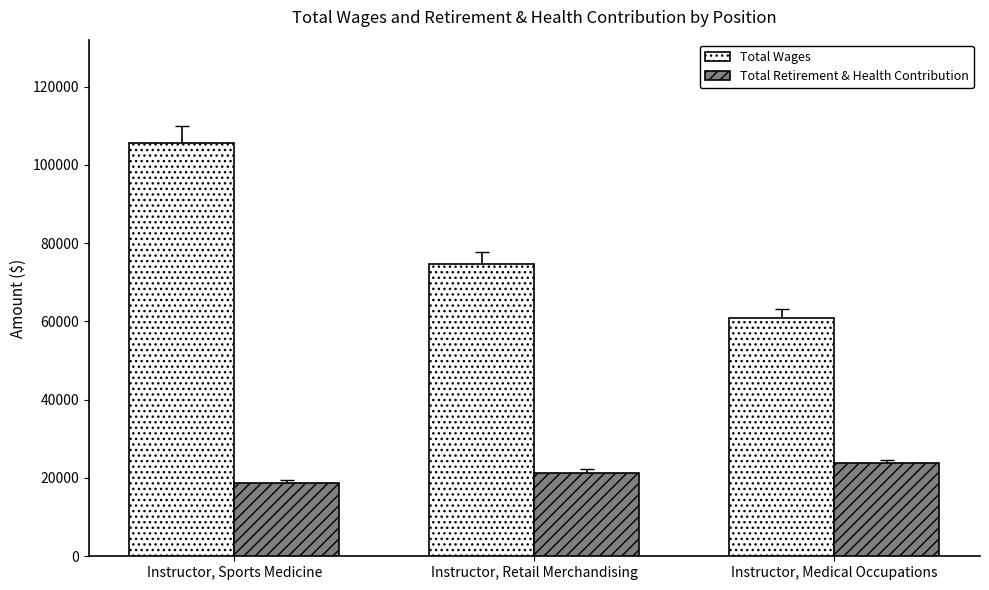

At how many categories does at least one series exceed 69896?

2